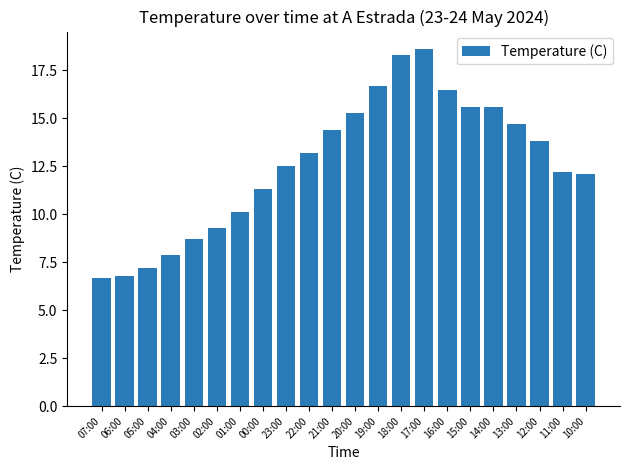

Where does the data first go above 13?

22:00